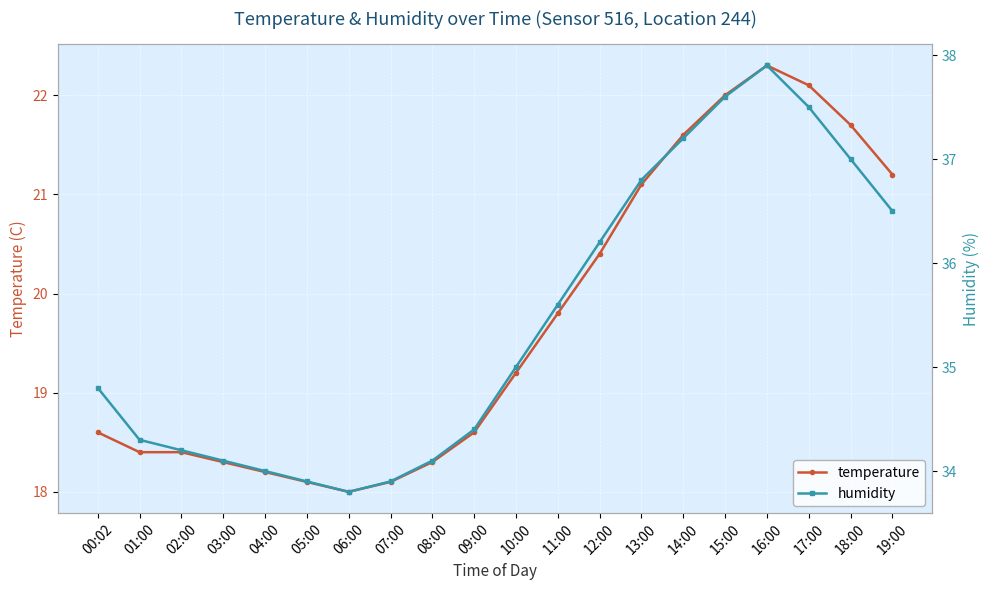

What is the value of the humidity point at the 6th from the left?

33.9